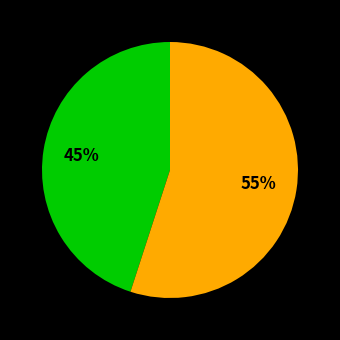

To the nearest percent, what is the difference between the largest and smallest slice percentages?

10%